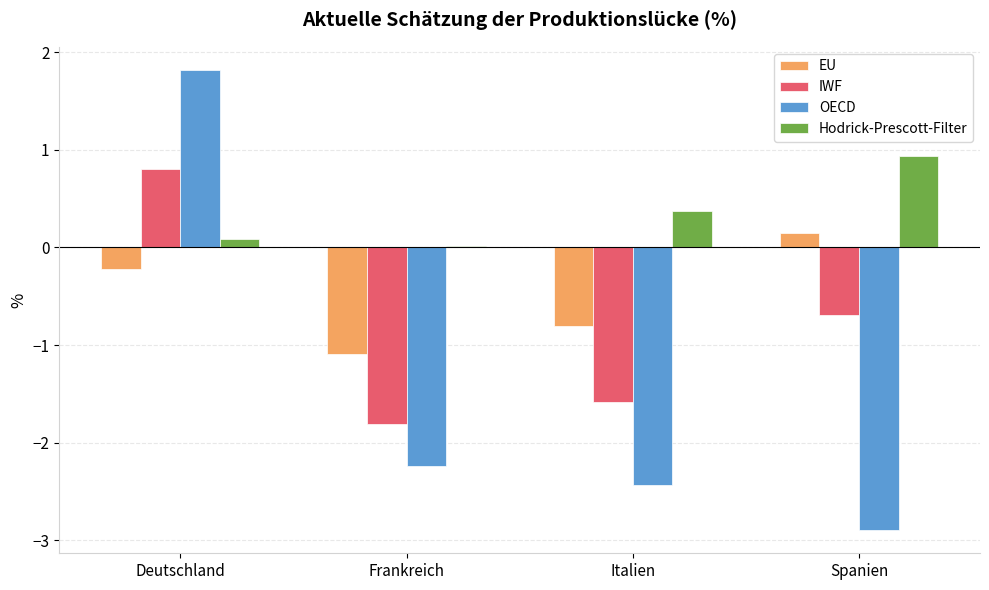

The Hodrick-Prescott-Filter series shows 0.1 at Deutschland. True or false?

True